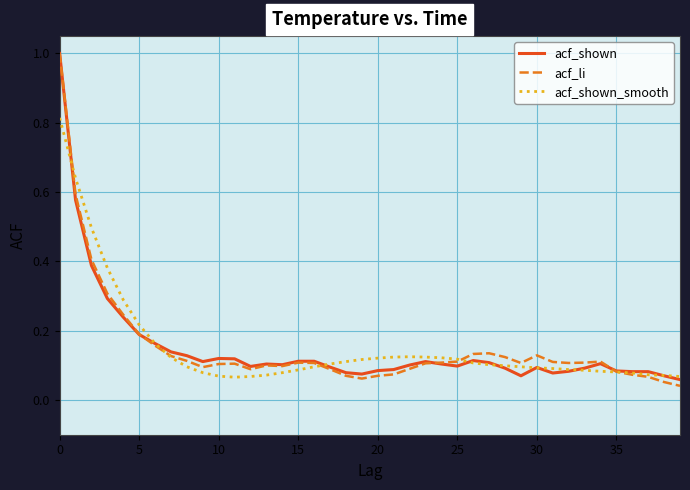

What is the highest value of the acf_shown series?

1.0